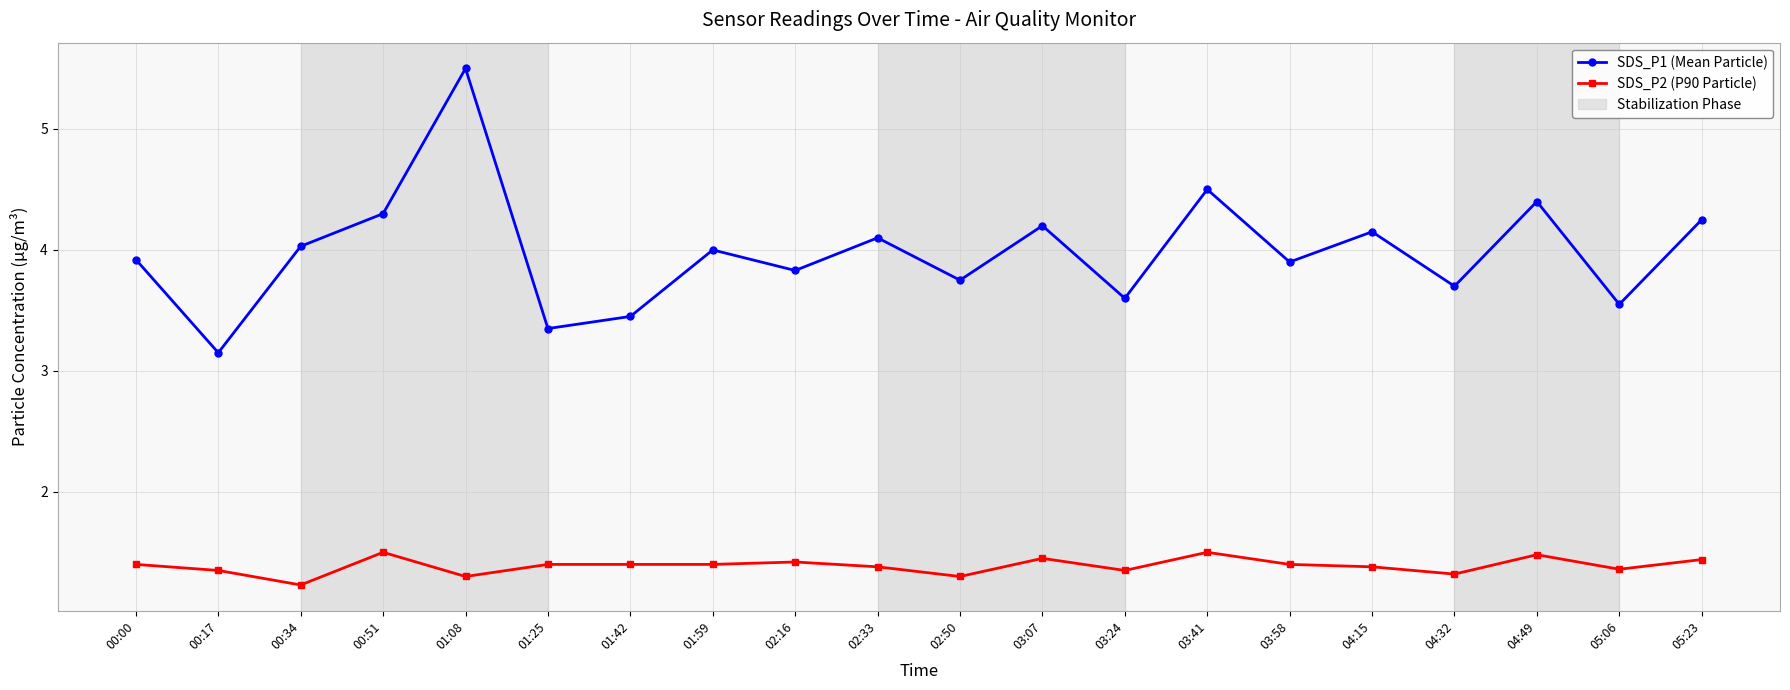

At which category is the sum across all series the highest?

01:08